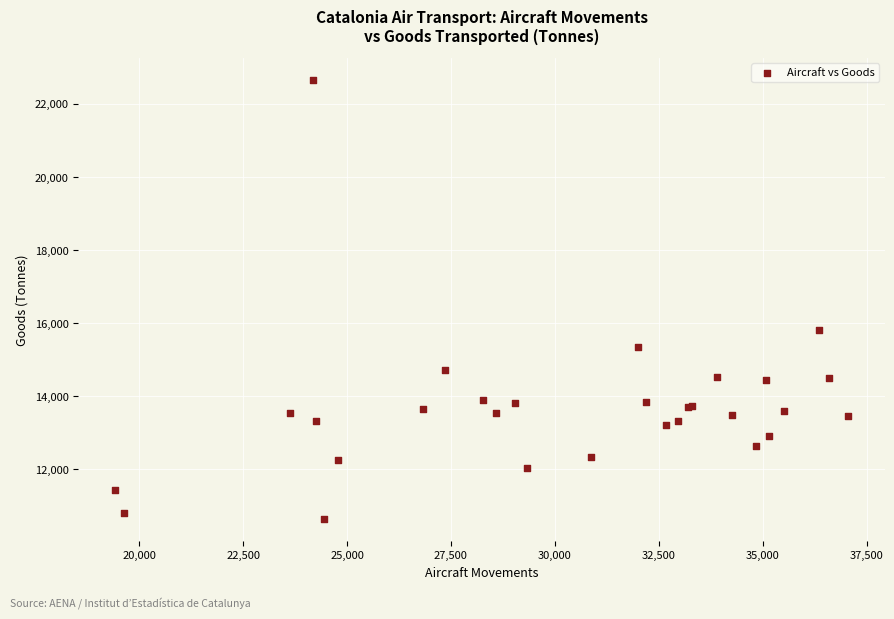

What Y value in the scatter plot is closest to 16648?

15814.9